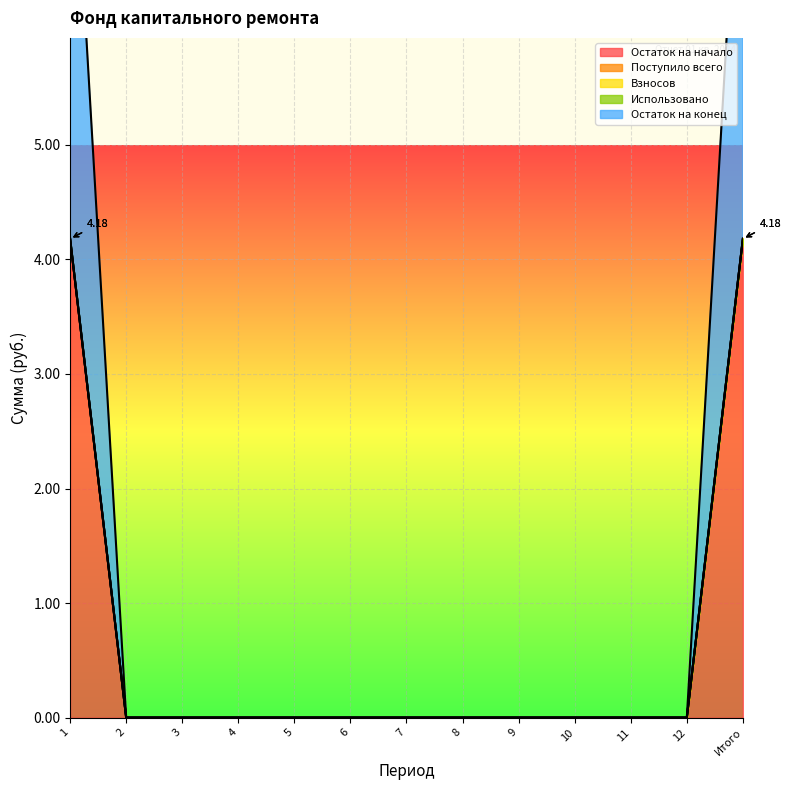

At which category is the sum across all series the highest?

1